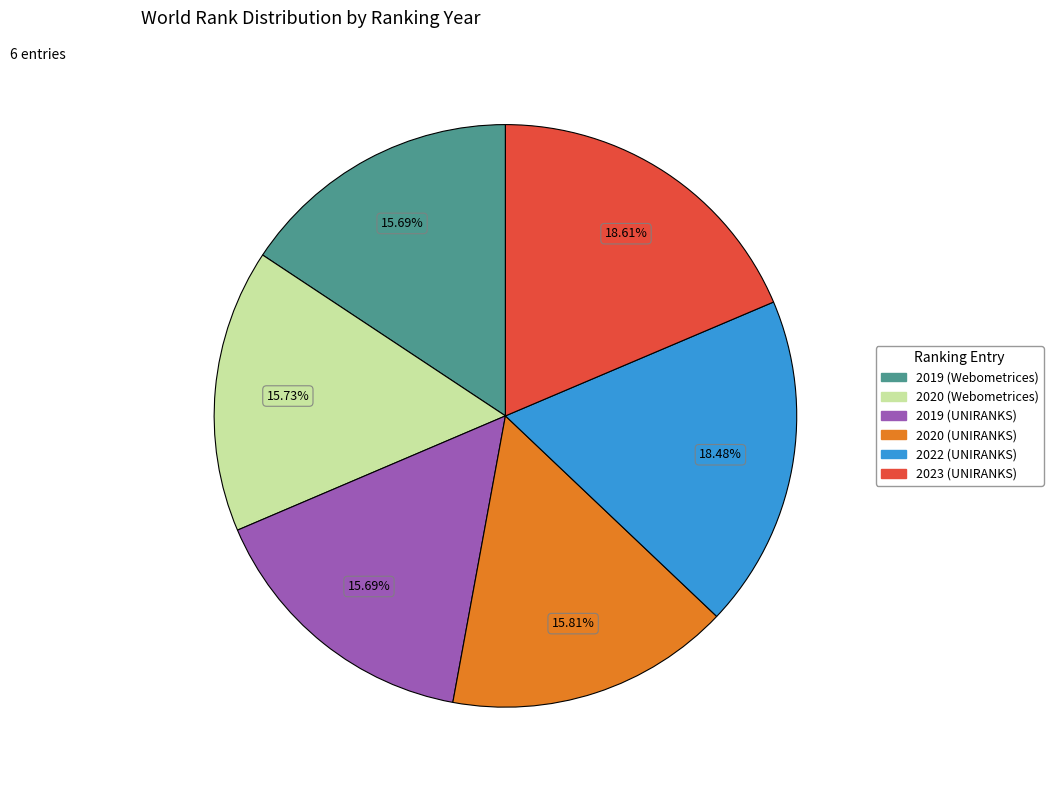

How many segments does this pie chart have?

6